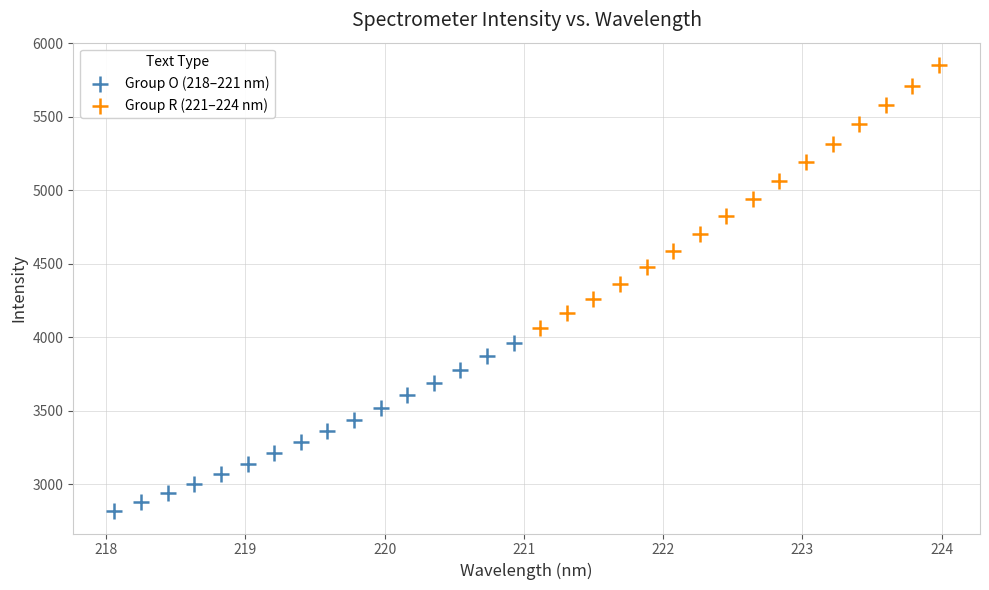

Which series reaches the maximum Y coordinate?

Group R (221–224 nm)